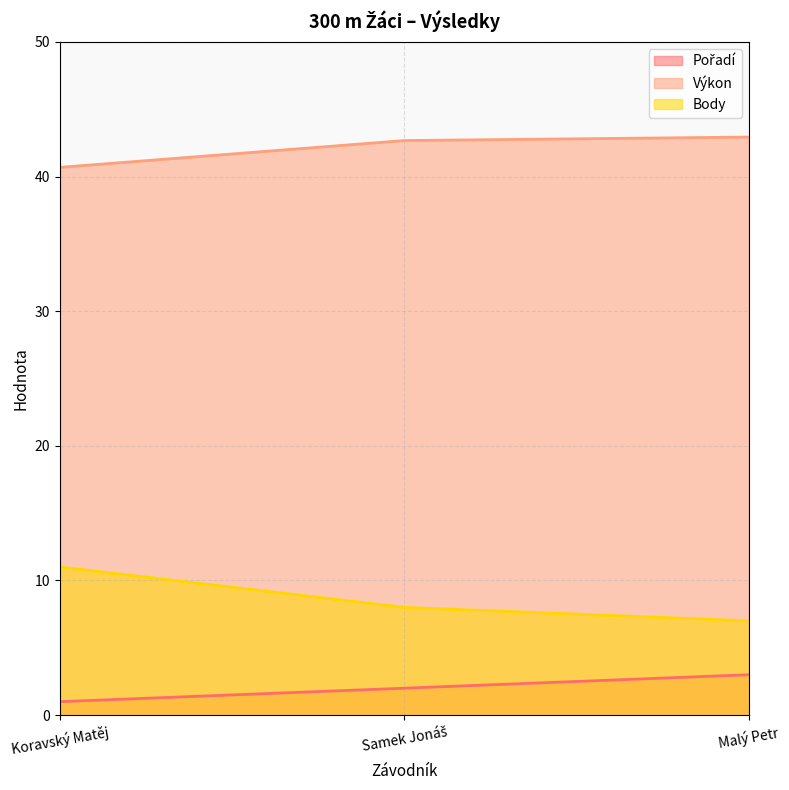

What is the minimum value for Body?

7.0